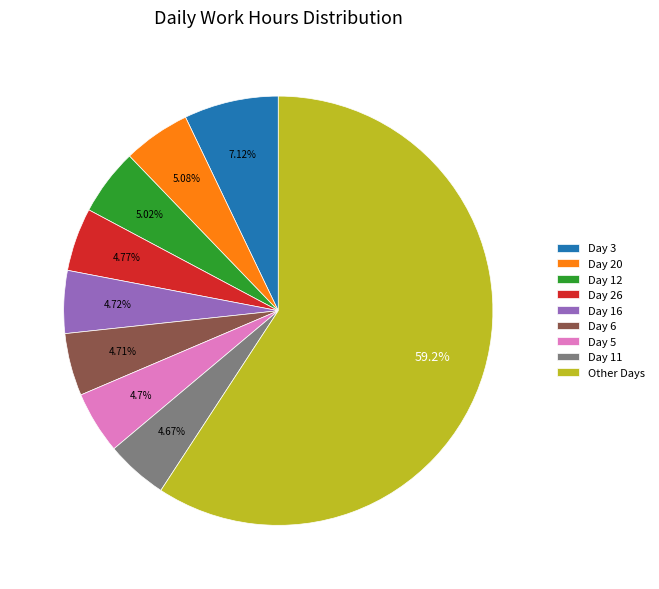

Combined, do Day 20 and Day 11 account for over 50%?

No